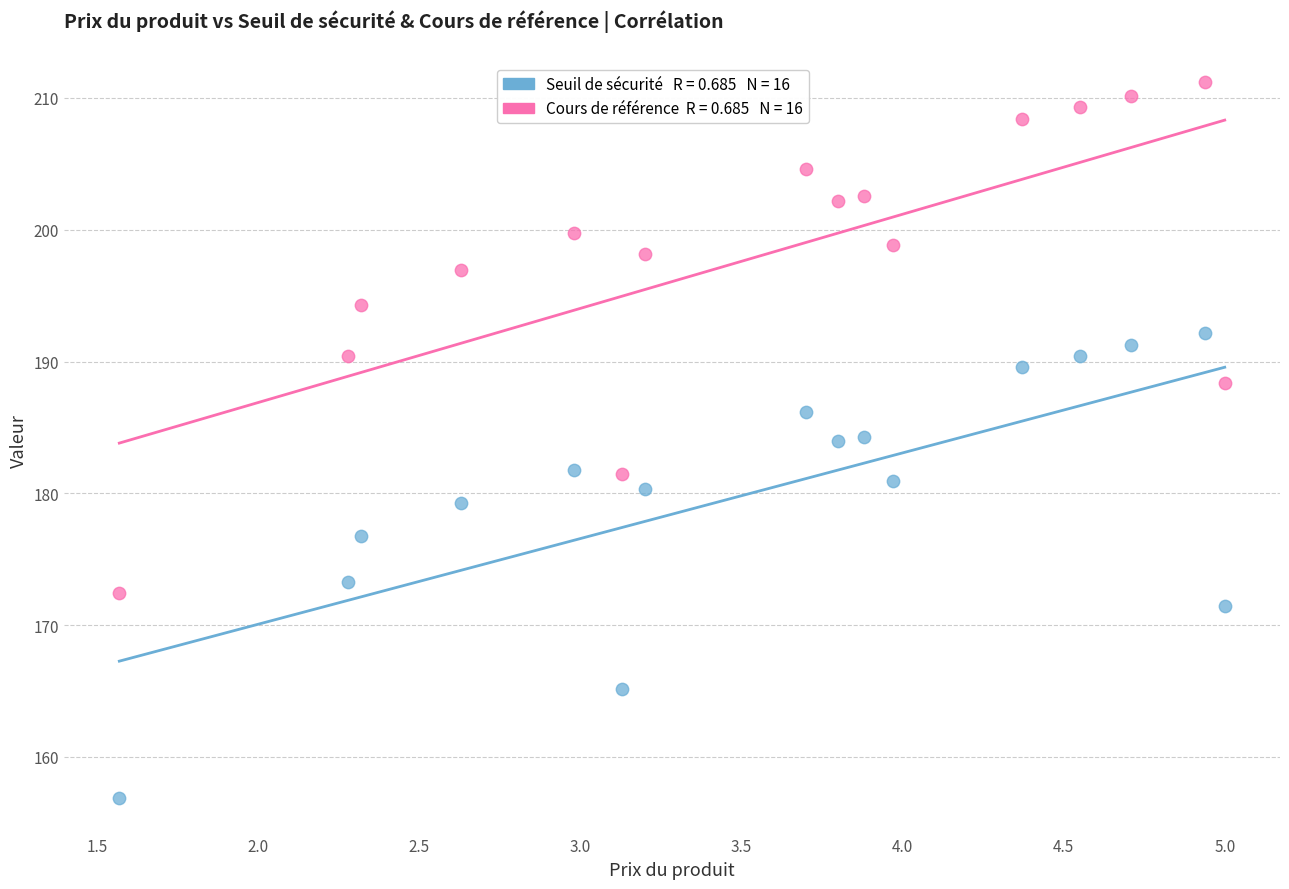

Across all data points, what is the range of Y values (max minus min)?

54.3